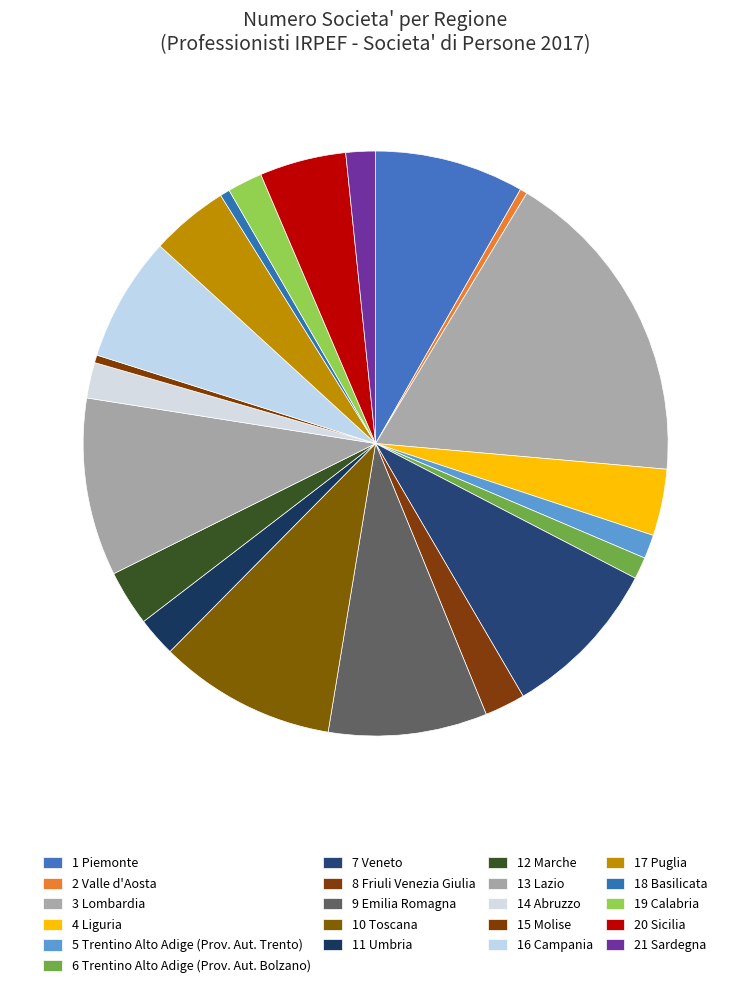

How many slices are in this pie chart?

21